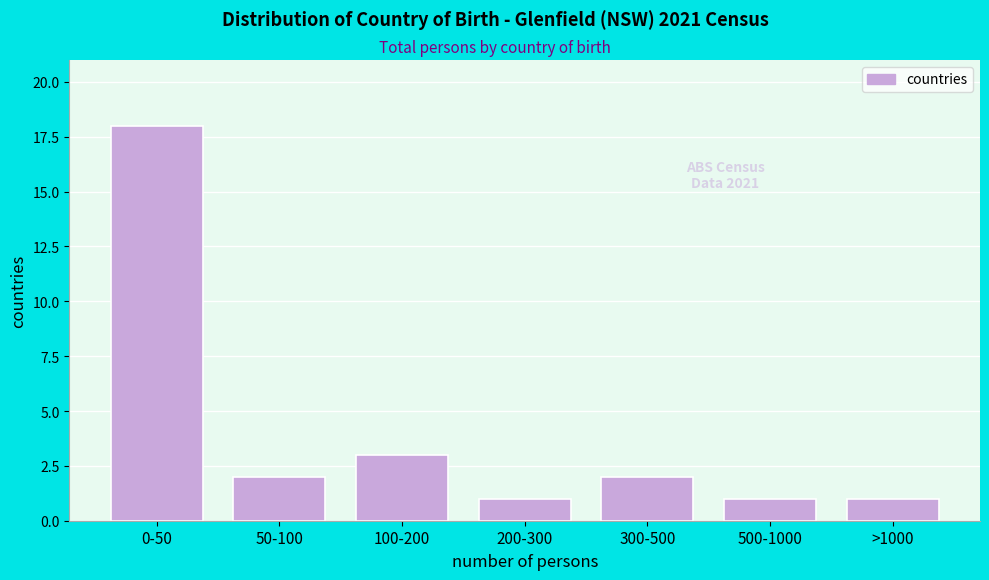

Reading right to left, extract all data points from this chart.

1	1	2	1	3	2	18